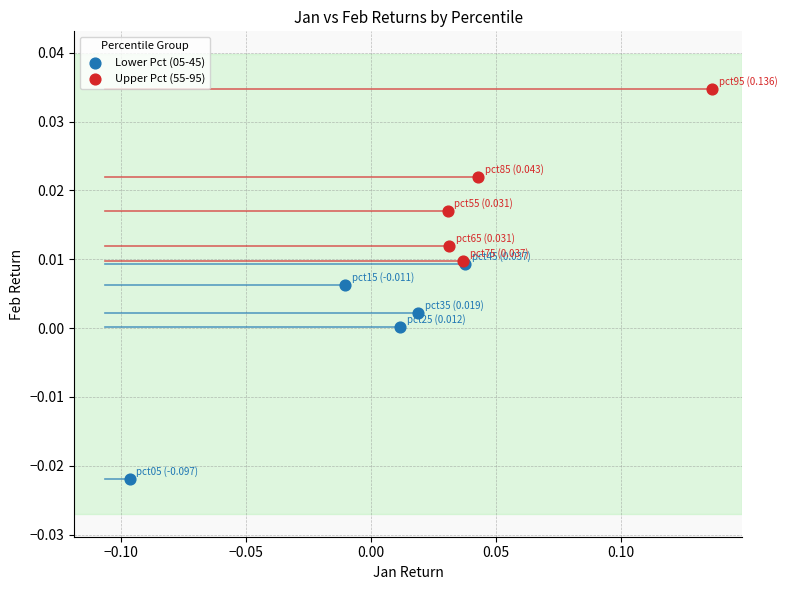

Which series reaches the maximum Y coordinate?

Upper Pct (55-95)